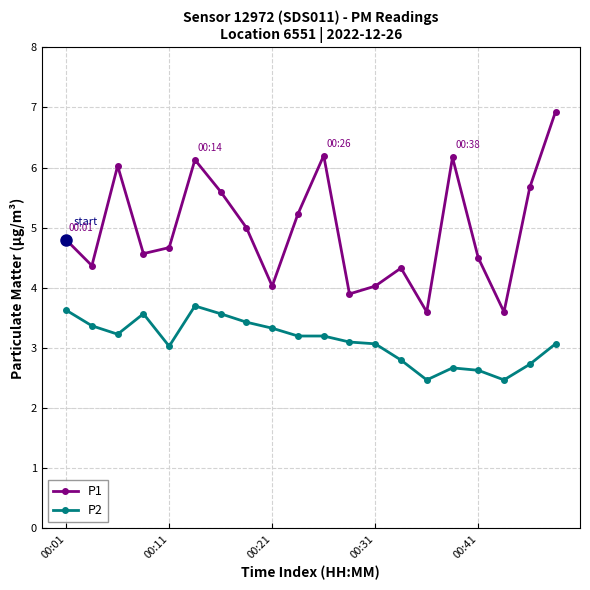

How many interior local peaks does the P1 series have?

5